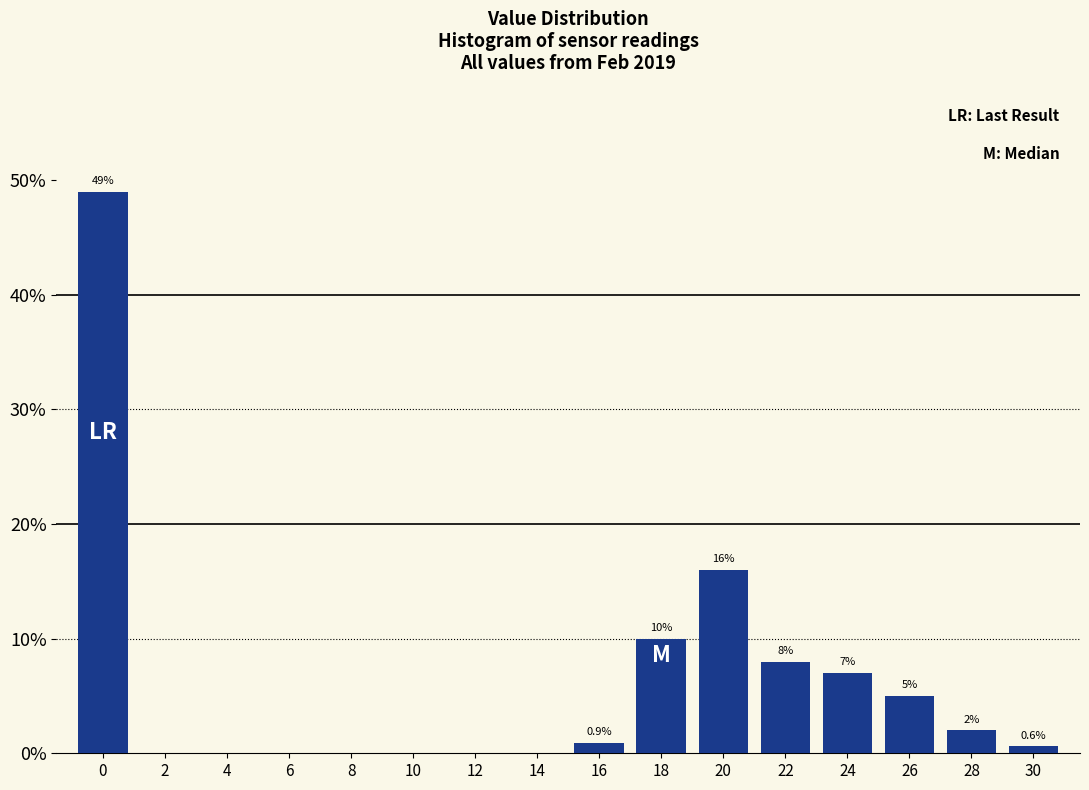

Reading right to left, extract all data points from this chart.

30=0.6	28=2.0	26=5.0	24=7.0	22=8.0	20=16.0	18=10.0	16=0.9	14=0.0	12=0.0	10=0.0	8=0.0	6=0.0	4=0.0	2=0.0	0=49.0